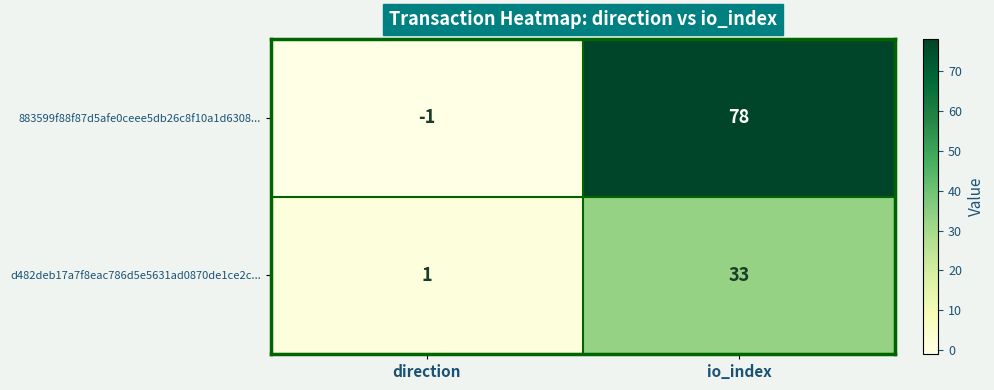

At which label is d482deb17a7f8eac786d5e5631ad0870de1ce2c... closest to 17?

direction